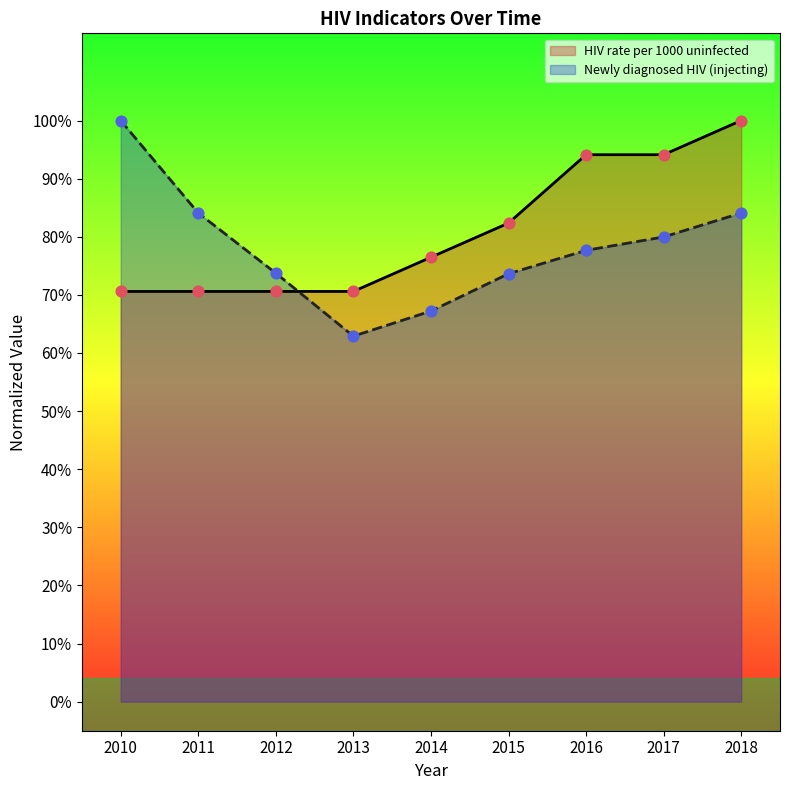

Which series reaches the maximum Y coordinate?

HIV rate per 1000 uninfected